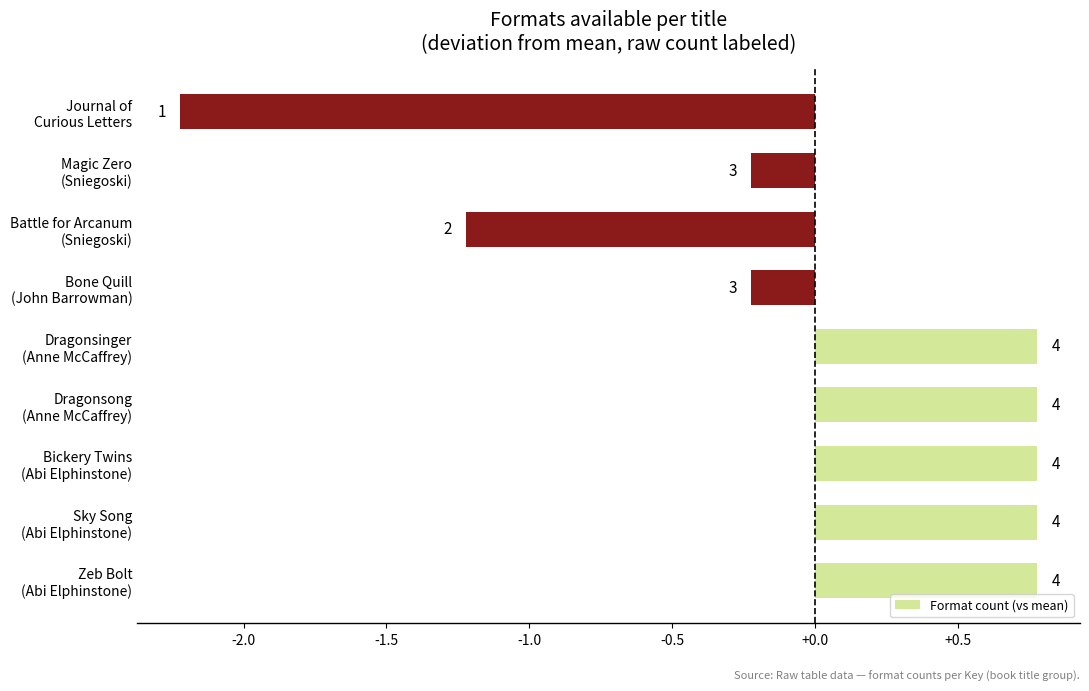

Are the bars horizontal?

Yes